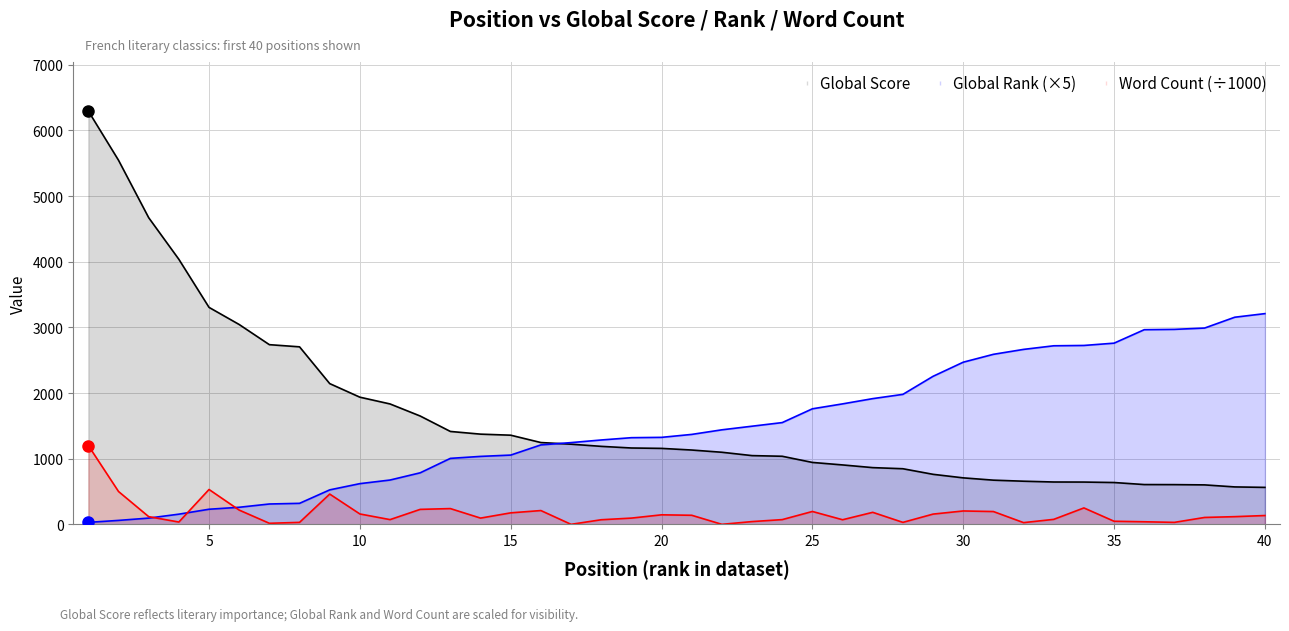

Is it true that Word Count equals 0.0 at 17?

True